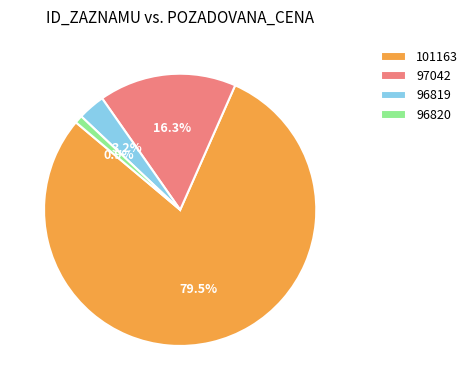

Is there any slice that represents more than half of the pie?

Yes